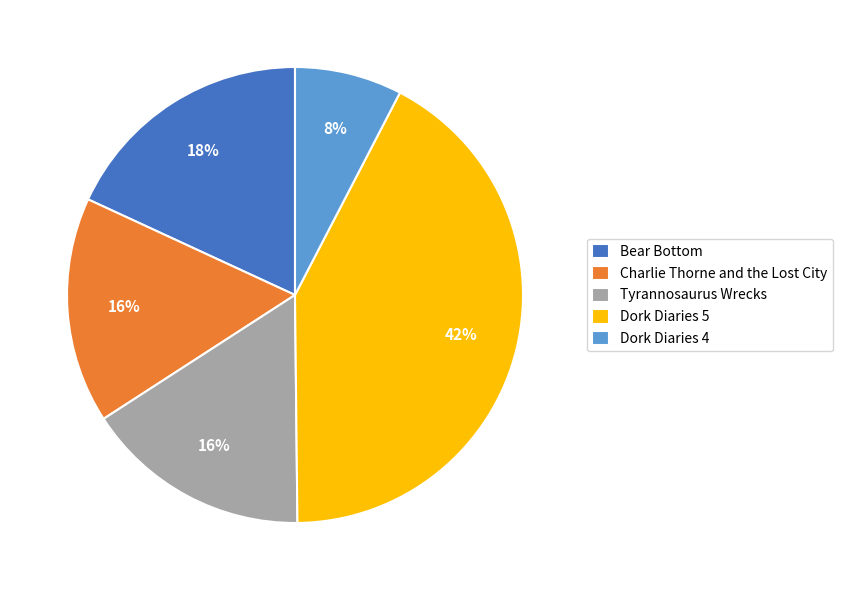

To the nearest percent, what percentage of the pie is Dork Diaries 5?

42%